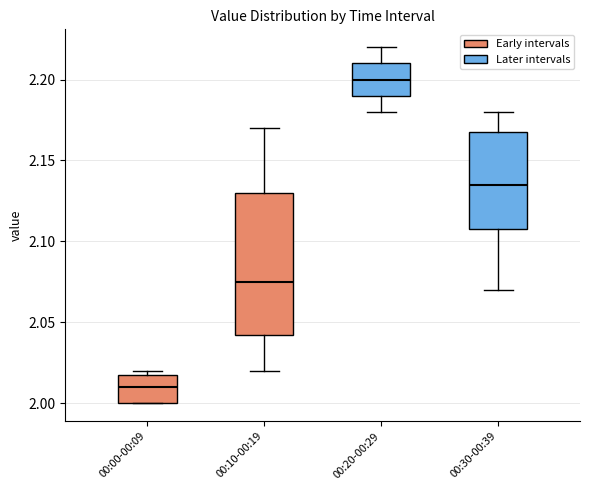

Comparing the boxes themselves (not the whiskers), which one is the tallest?

00:10-00:19